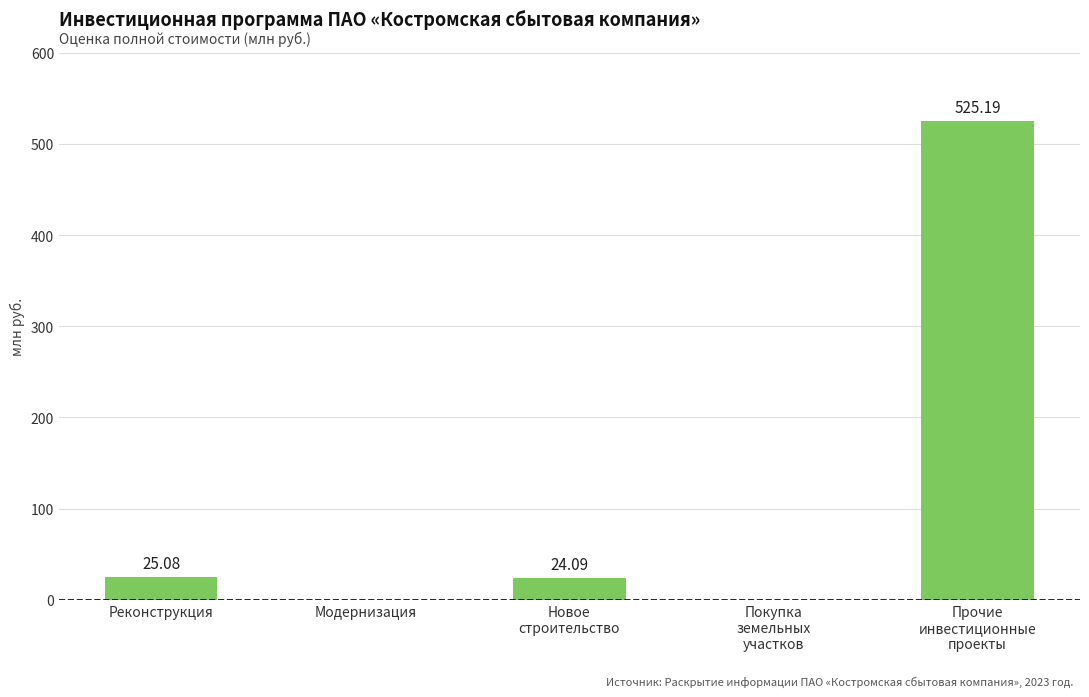

Are the bars grouped side by side (vs. stacked)?

No